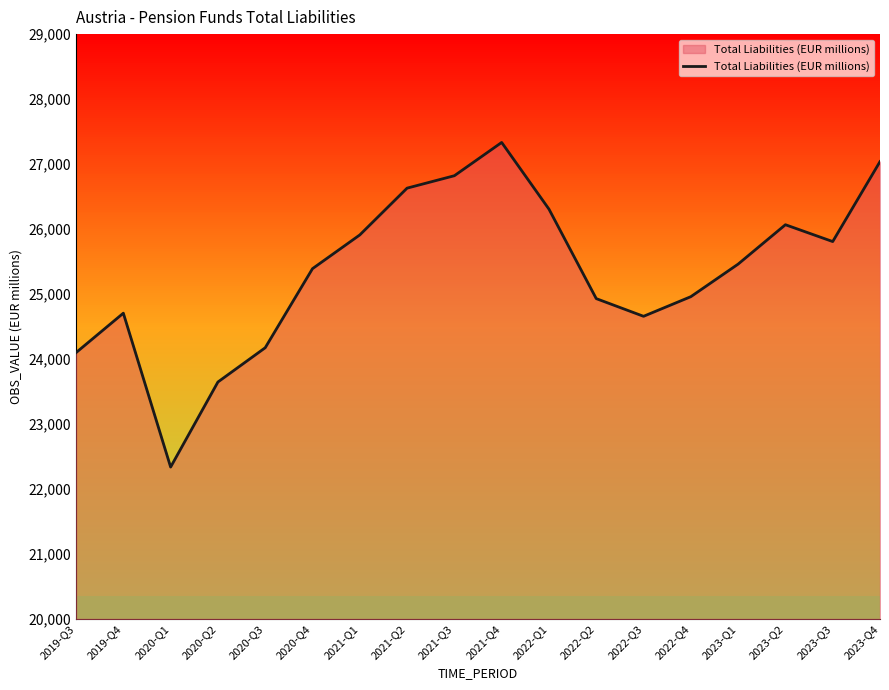

What is the sum of the values at 2020-Q1 and 2021-Q2?

48968